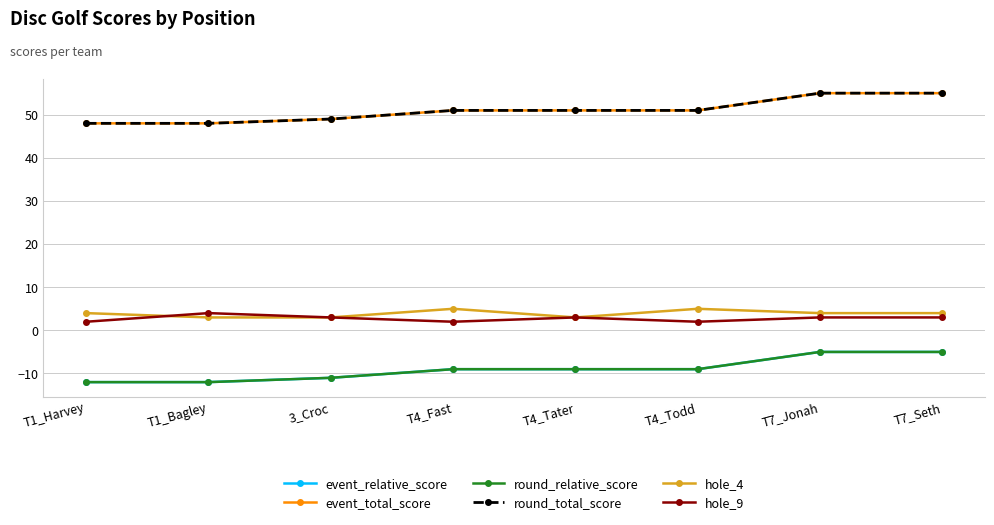

Does the chart have visible grid lines?

Yes